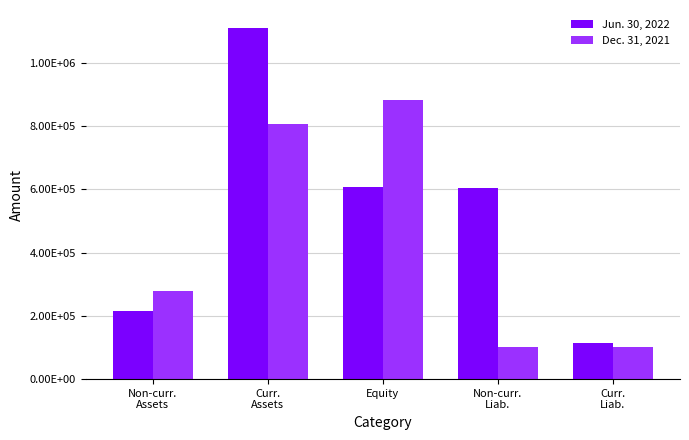

What is the difference between the Jun. 30, 2022 values at Non-curr.
Liab. and Non-curr.
Assets?

389125